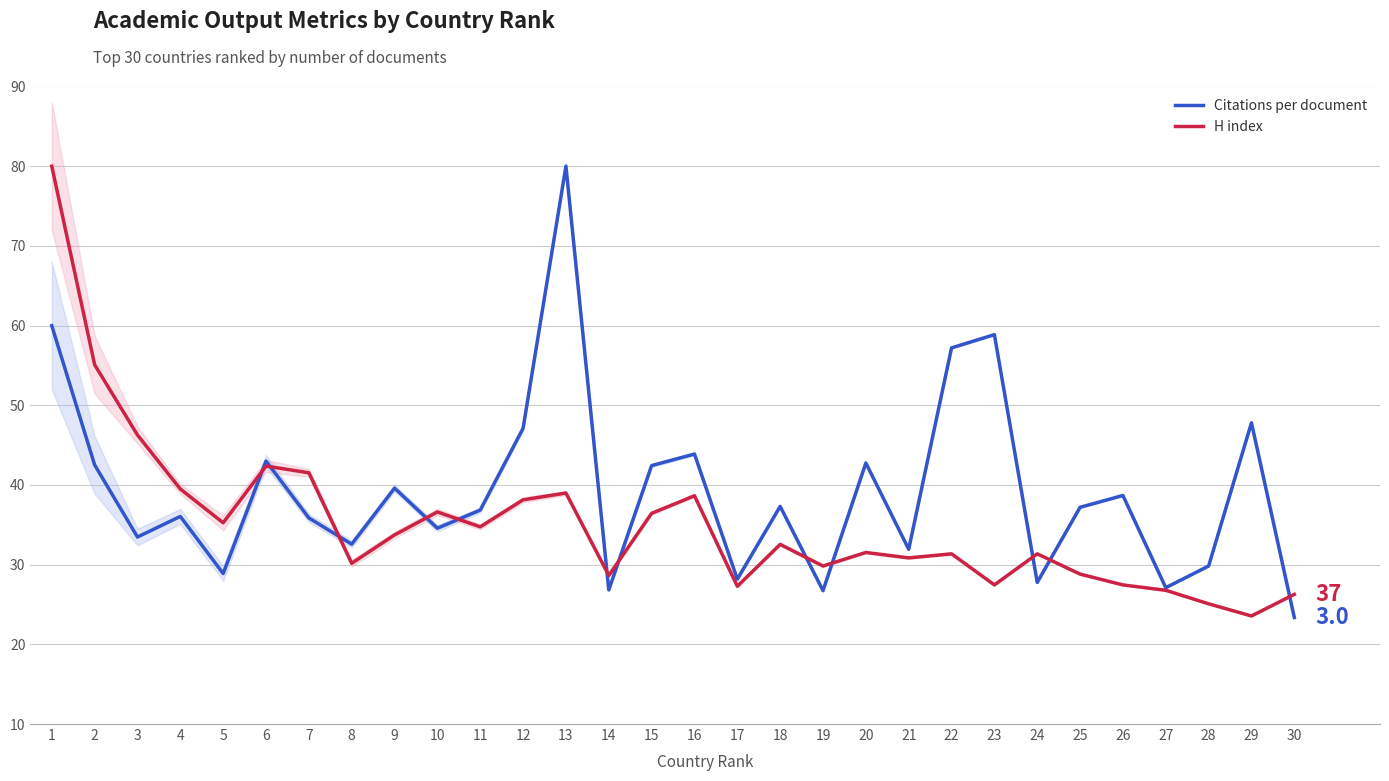

What are all the series names shown in the legend?

Citations per document, H index